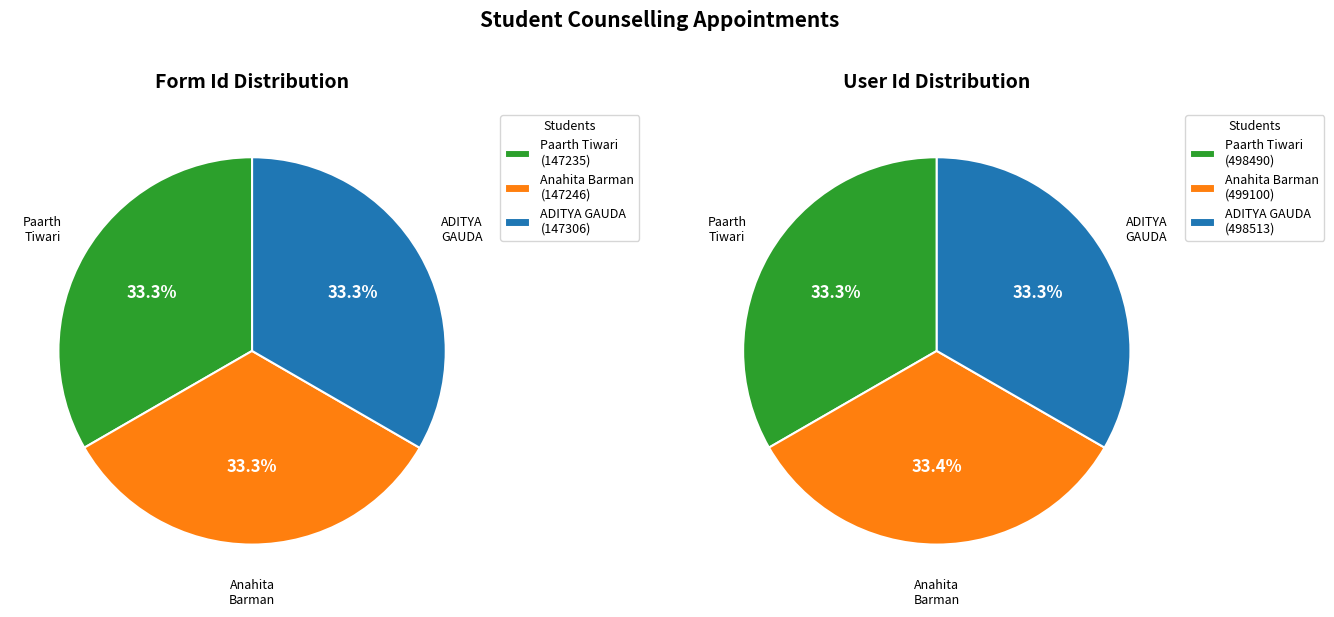

To the nearest percent, what percentage of the pie is Anahita Barman?

33%